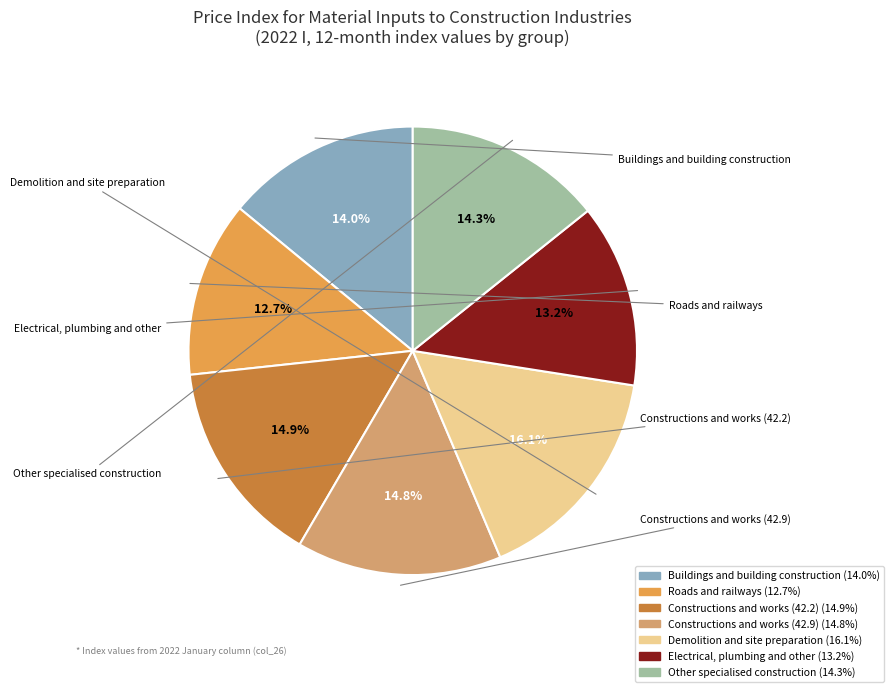

What is the total percentage of Constructions and works (42.2) and Electrical, plumbing and other?

28.1%